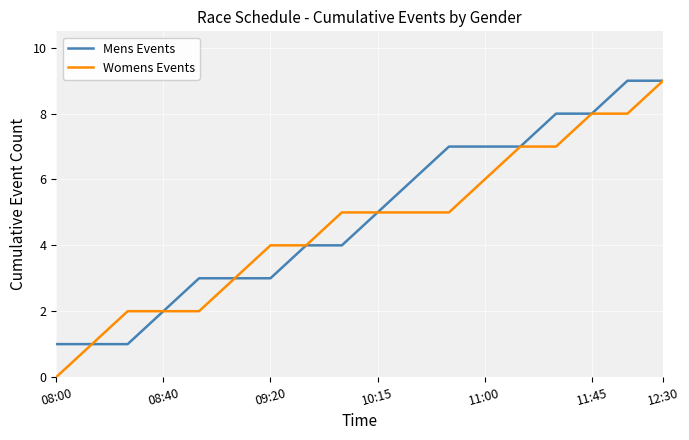

Which series has the largest range (max minus min)?

Womens Events